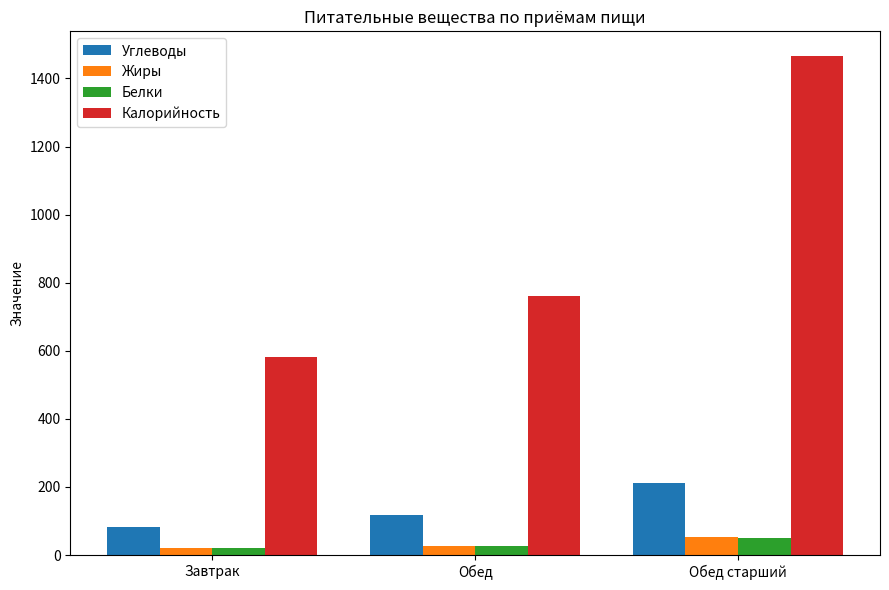

True or false: Углеводы has a value of 210.5 at Обед старший.

True